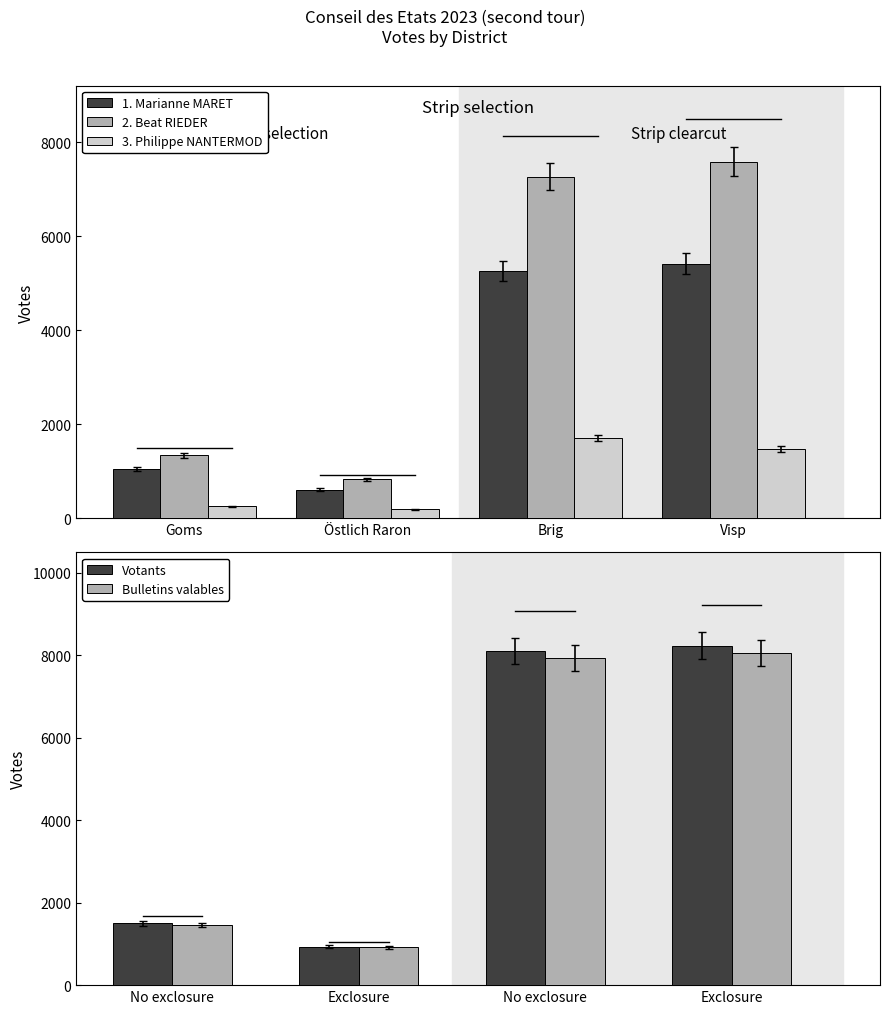

Count the number of categories in the chart.

4